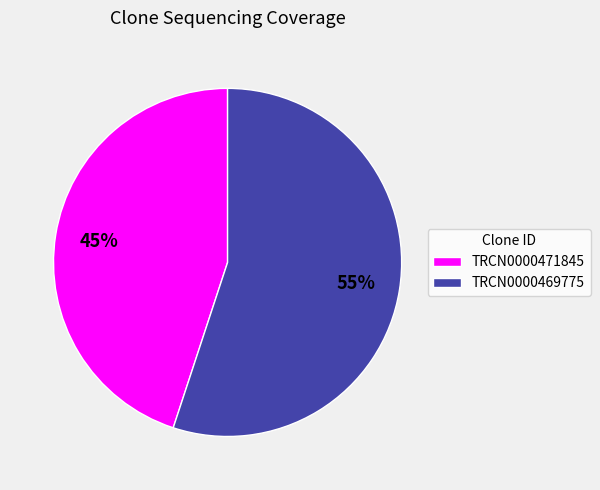

Approximately how many times larger is the value at TRCN0000469775 compared to TRCN0000471845?

1.2